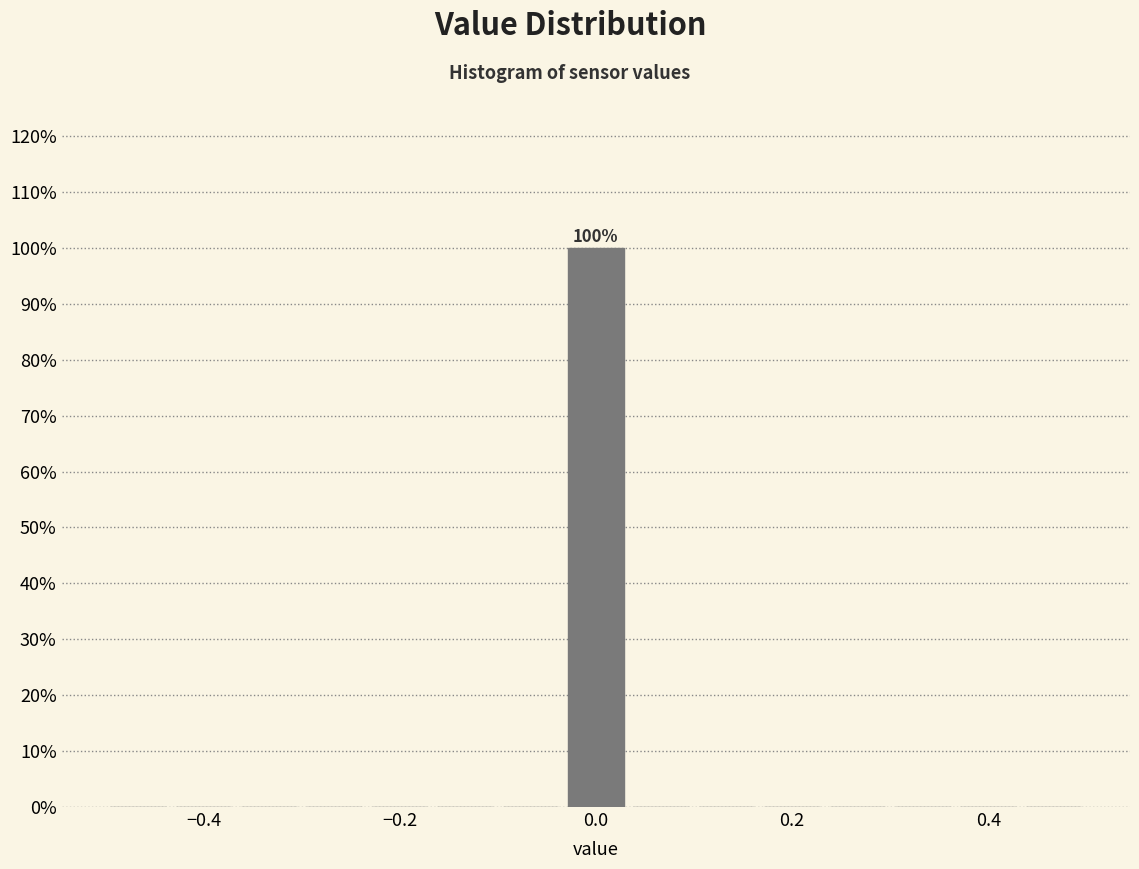

Read against the x-axis, roughly where is the centre of the tallest bar?

0.00